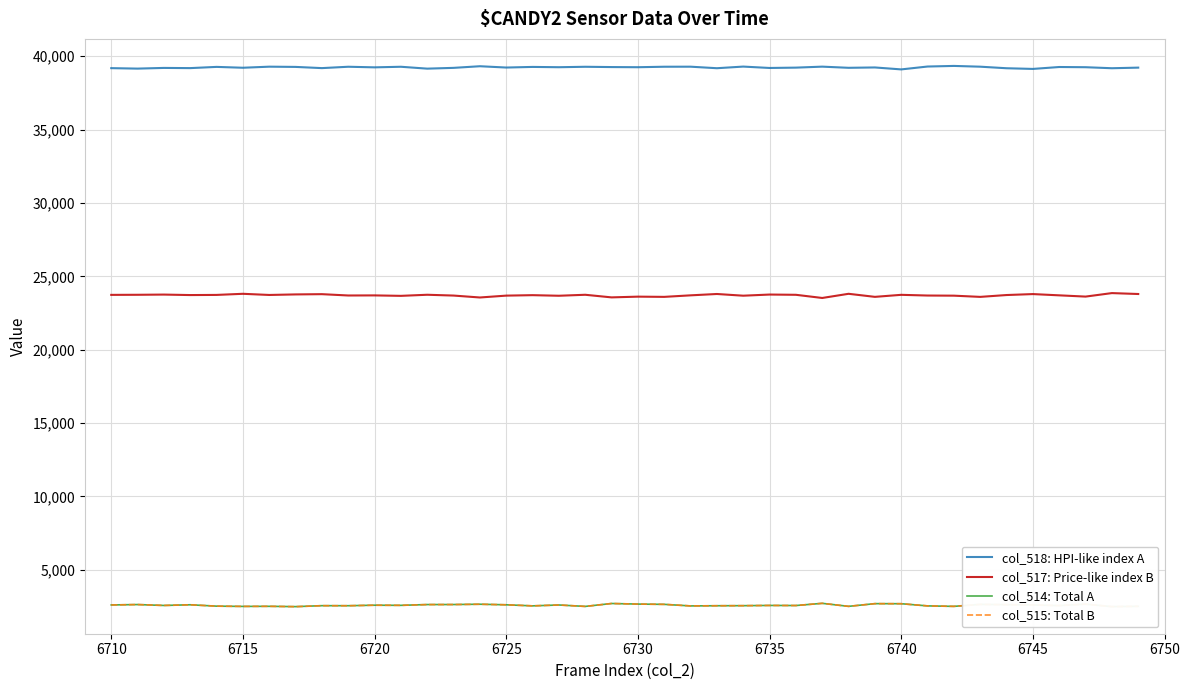

How many lines are shown in the chart?

4